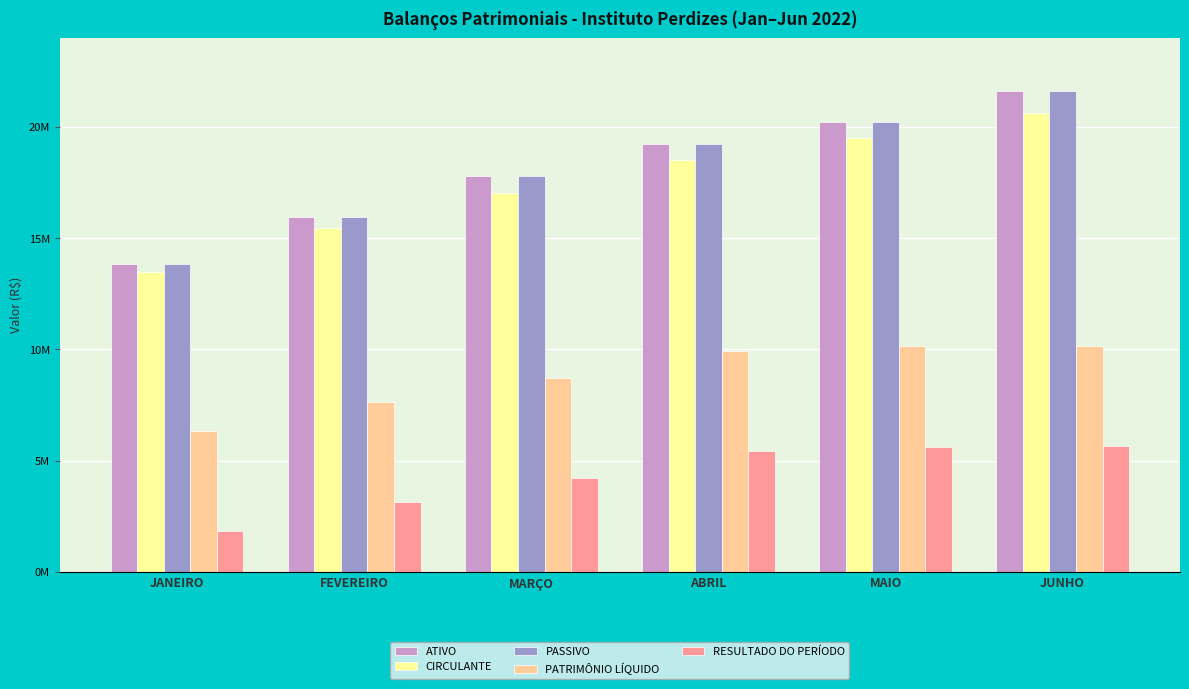

What position from the left is FEVEREIRO?

2